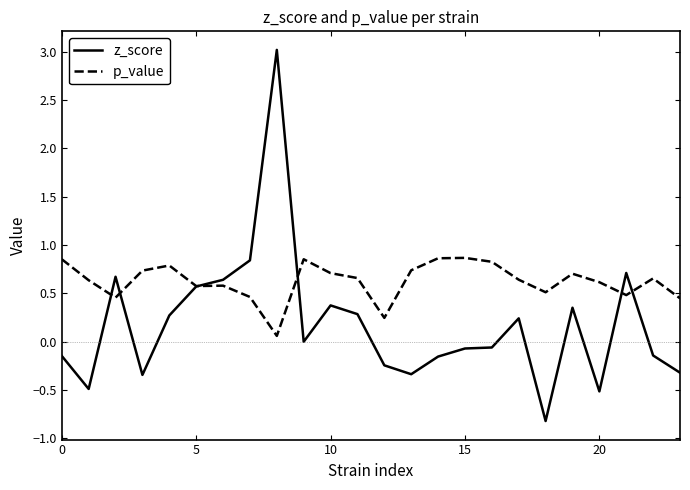

Which series has the widest spread of values?

z_score